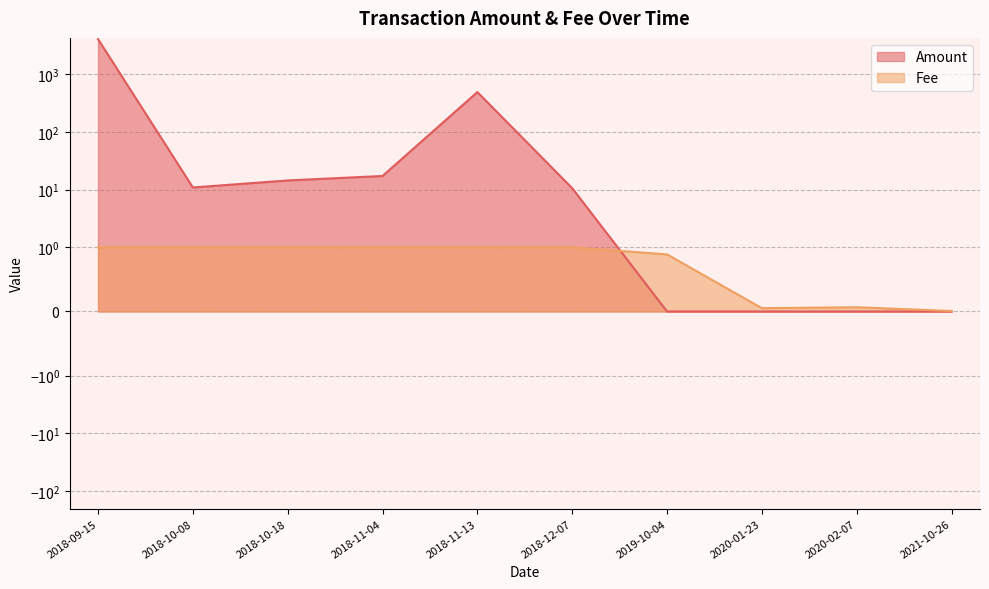

Which series has the largest range (max minus min)?

Amount